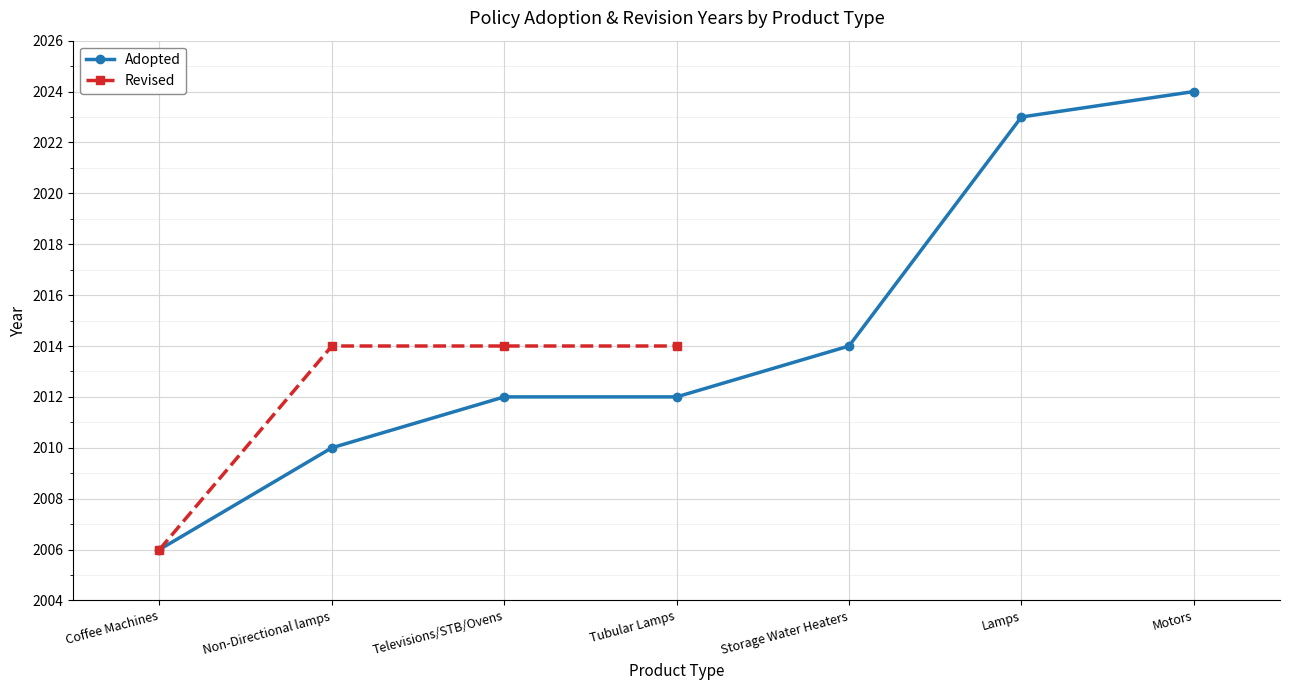

The chart shows a value of 1126 at Storage Water Heaters. True or false?

False